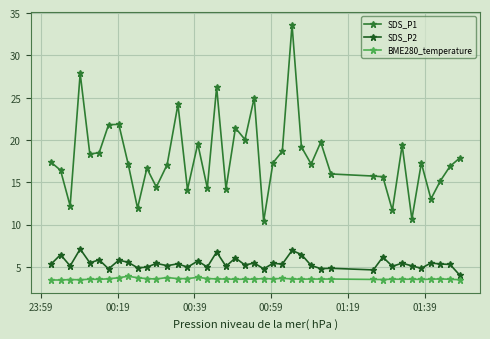

What is the maximum value for SDS_P1?

33.6